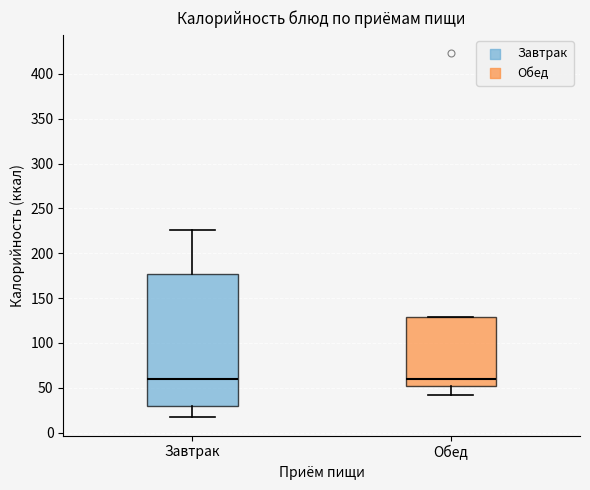

Reading left to right, transcribe this box plot: for each box, give where its median line is, the range the box spans, and where its two whiskers end, as read against the y-axis. The values are not printed on the chart, so give them approximately, as read against the axis.

Завтрак: median 60, box 30 to 175, whiskers 15 to 225
Обед: median 60, box 50 to 130, whiskers 40 to 130